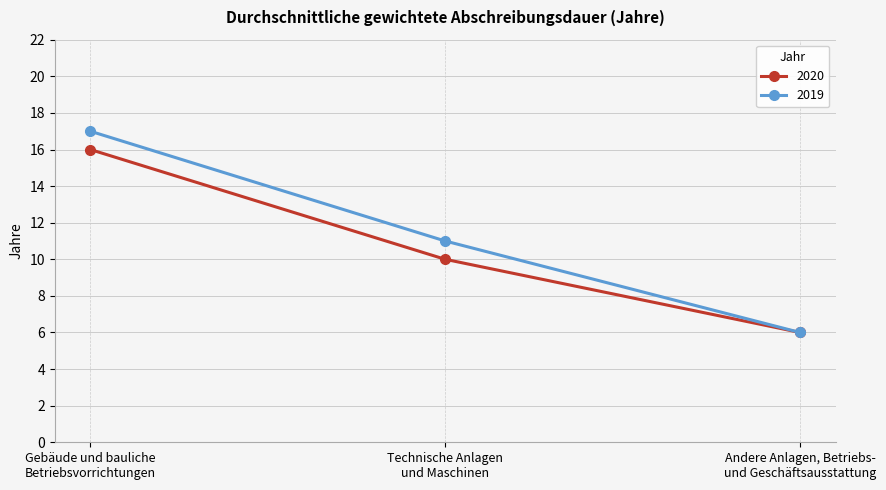

Reading left to right, transcribe all the data shown in this chart.

2020: Gebäude und bauliche
Betriebsvorrichtungen=16	Technische Anlagen
und Maschinen=10	Andere Anlagen, Betriebs-
und Geschäftsausstattung=6
2019: Gebäude und bauliche
Betriebsvorrichtungen=17	Technische Anlagen
und Maschinen=11	Andere Anlagen, Betriebs-
und Geschäftsausstattung=6